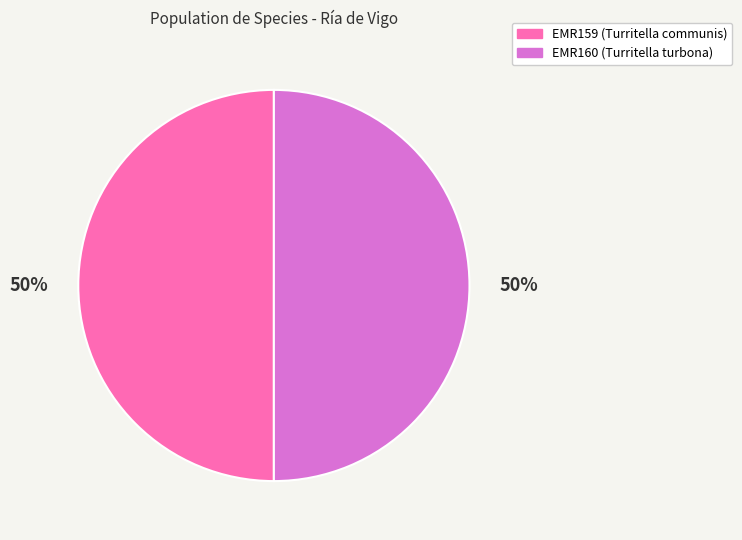

Approximately how many times larger is the value at EMR160 compared to EMR159?

1.0